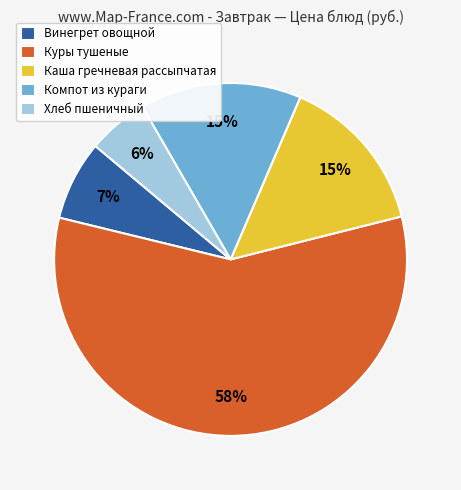

Which slice is the smallest?

Хлеб пшеничный